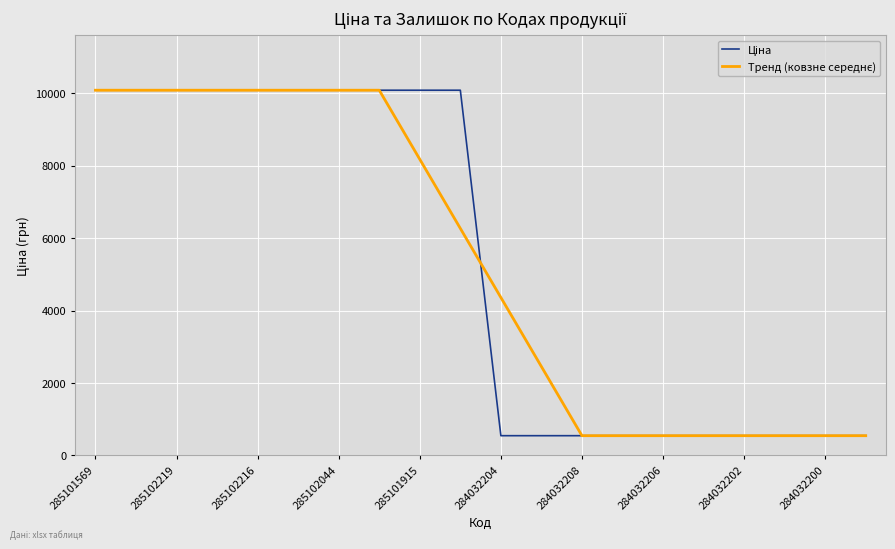

What is the maximum value shown in the chart?

10085.8